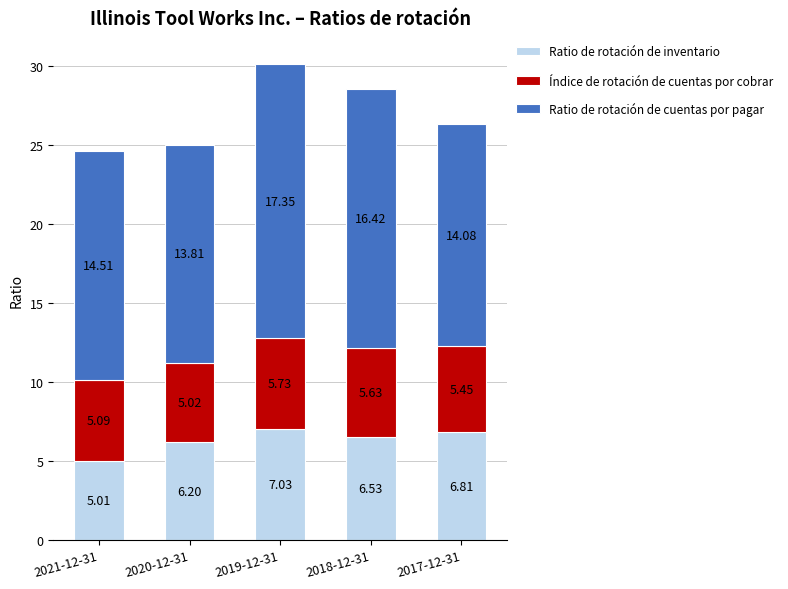

At which category is the sum across all series the highest?

2019-12-31